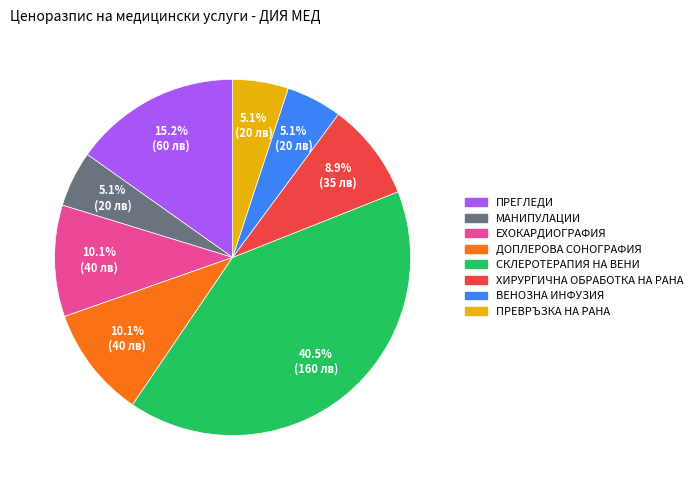

True or false: ДОПЛЕРОВА СОНОГРАФИЯ accounts for 24% of the total.

False